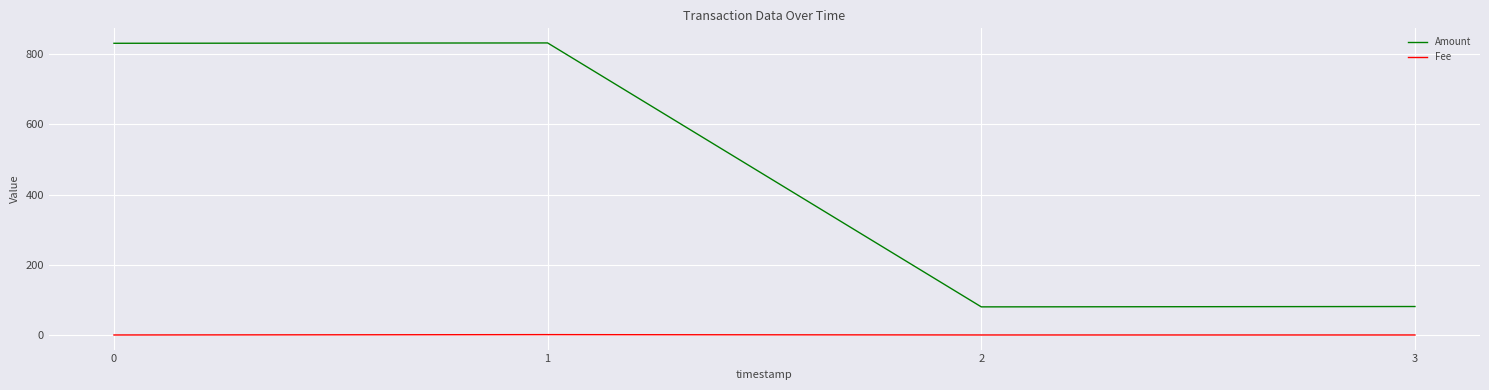

True or false: Fee has more than 2 interior local peaks.

False